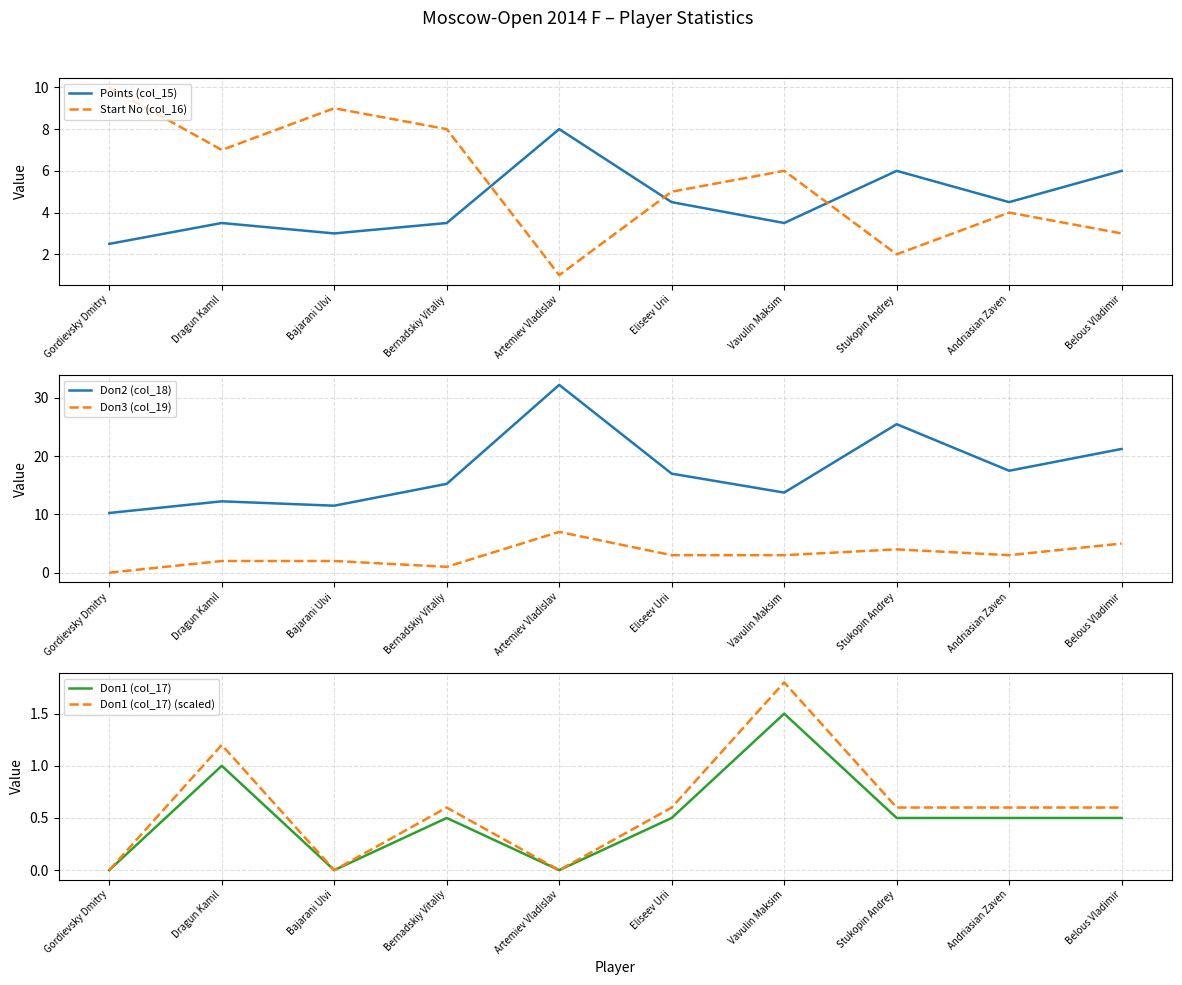

Between Dragun Kamil and Andriasian Zaven, which series saw the biggest shift?

Doп2 (col_18)